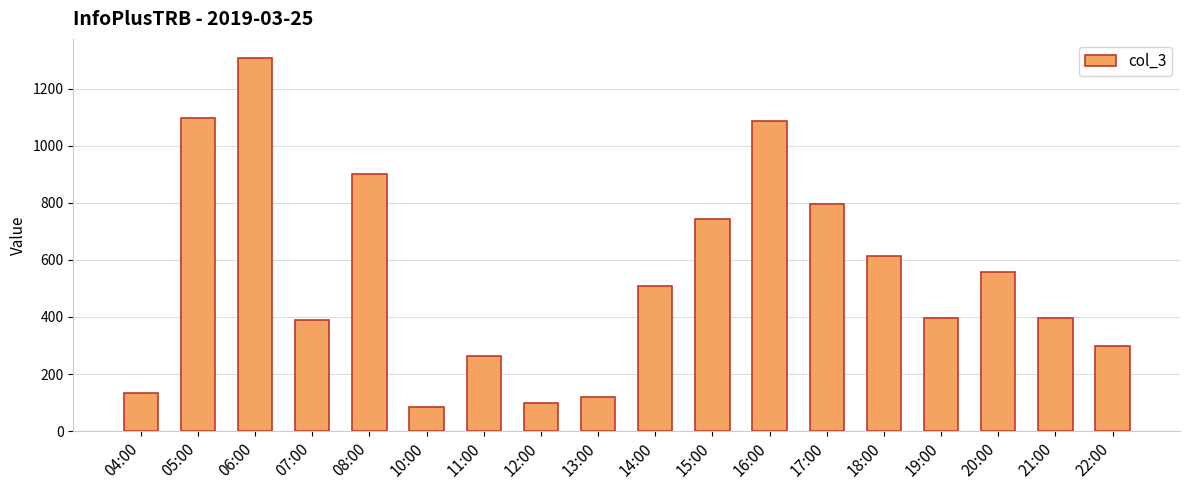

What is the change in value from 06:00 to 19:00?

-913